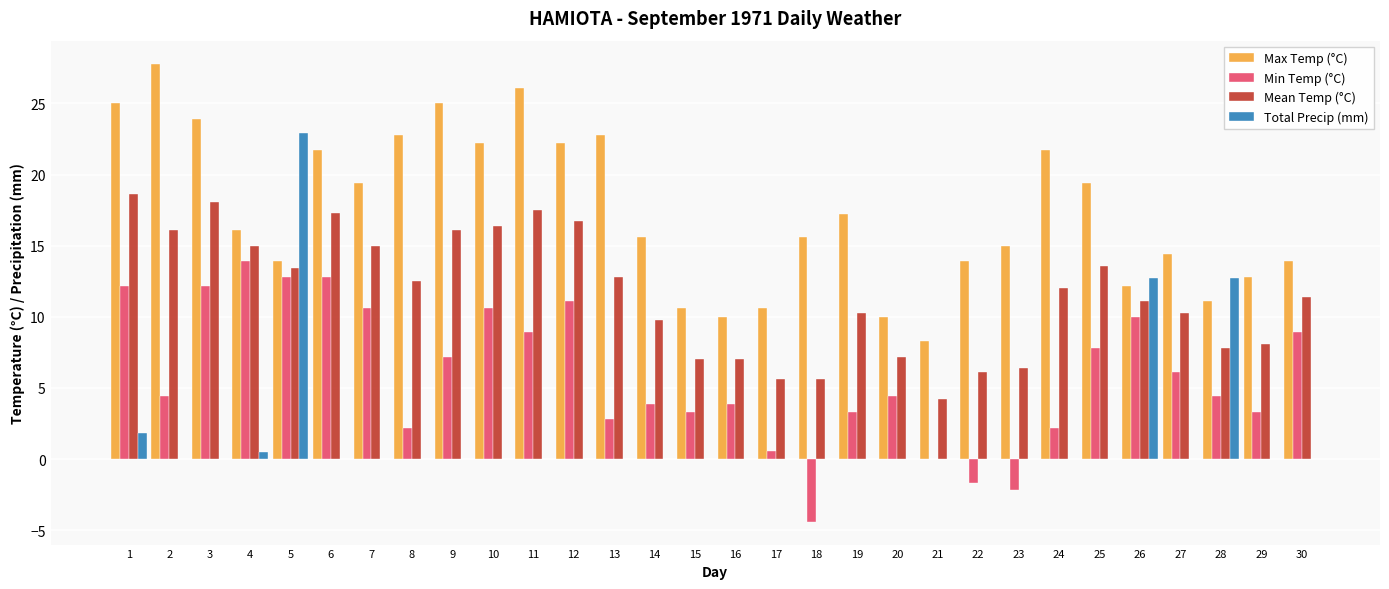

What is the sum of all Max Temp (°C) values?

521.2